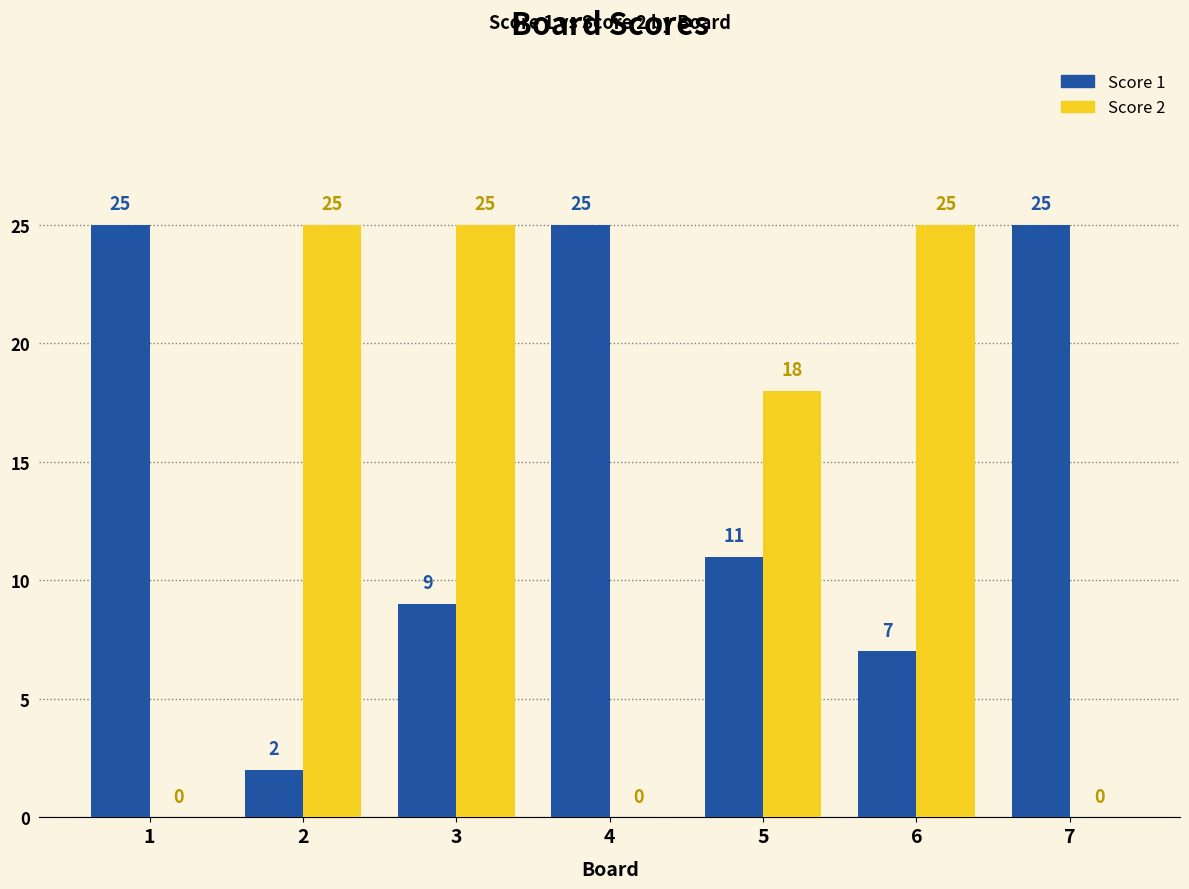

Which series changed the most between 5 and 7?

Score 2